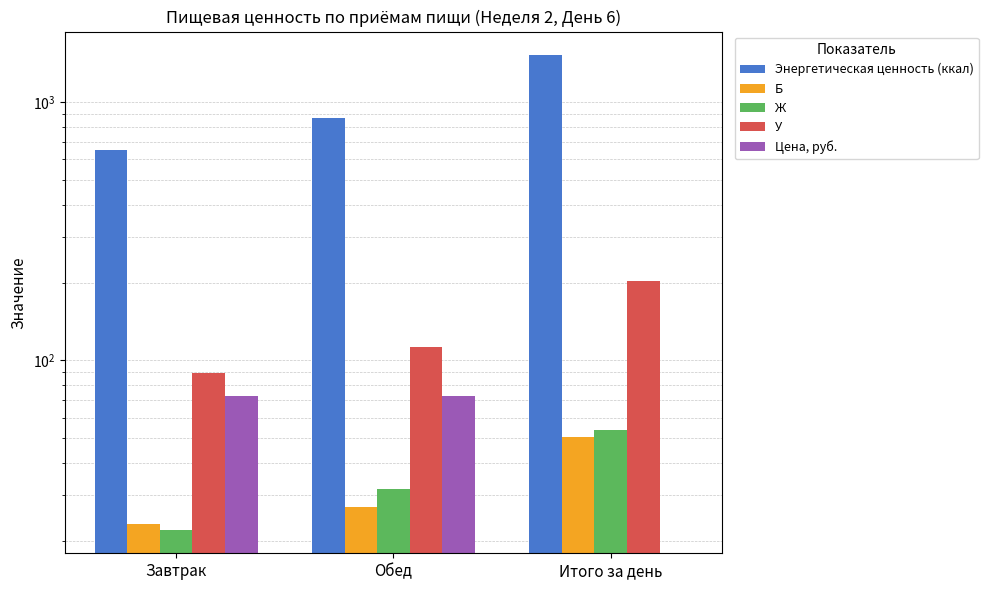

Are the bars horizontal?

No